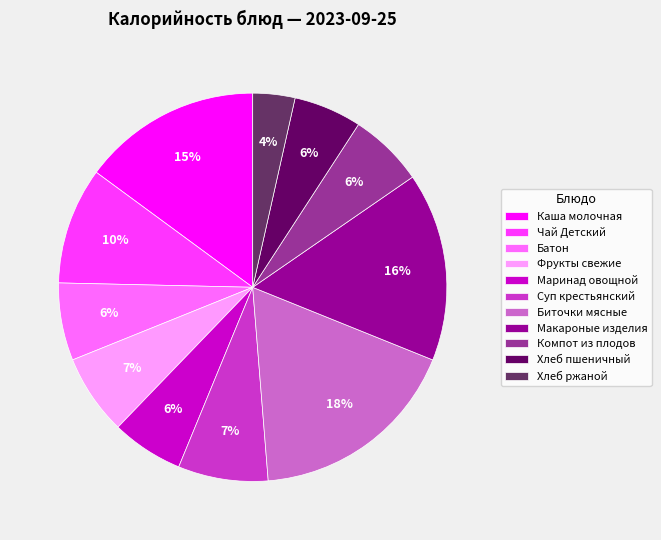

Which slice is the smallest?

Хлеб ржаной